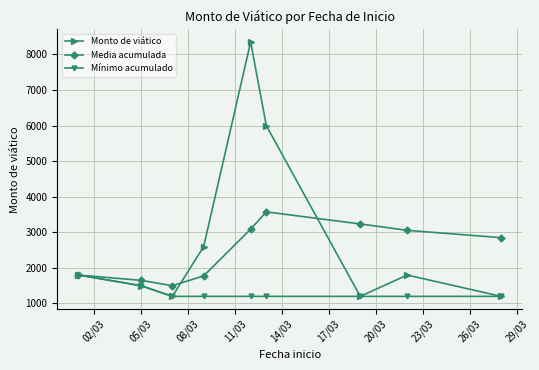

At how many categories does at least one series exceed 2200?

6